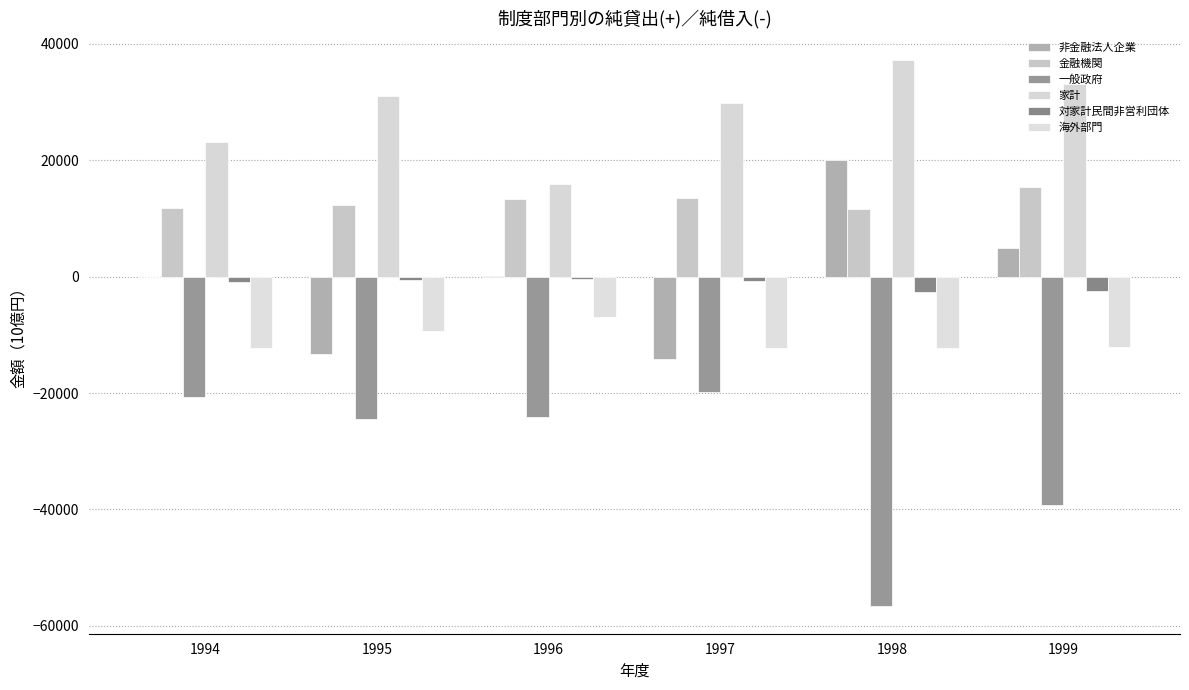

True or false: 対家計民間非営利団体 has a value of -332.3 at 1997.

False